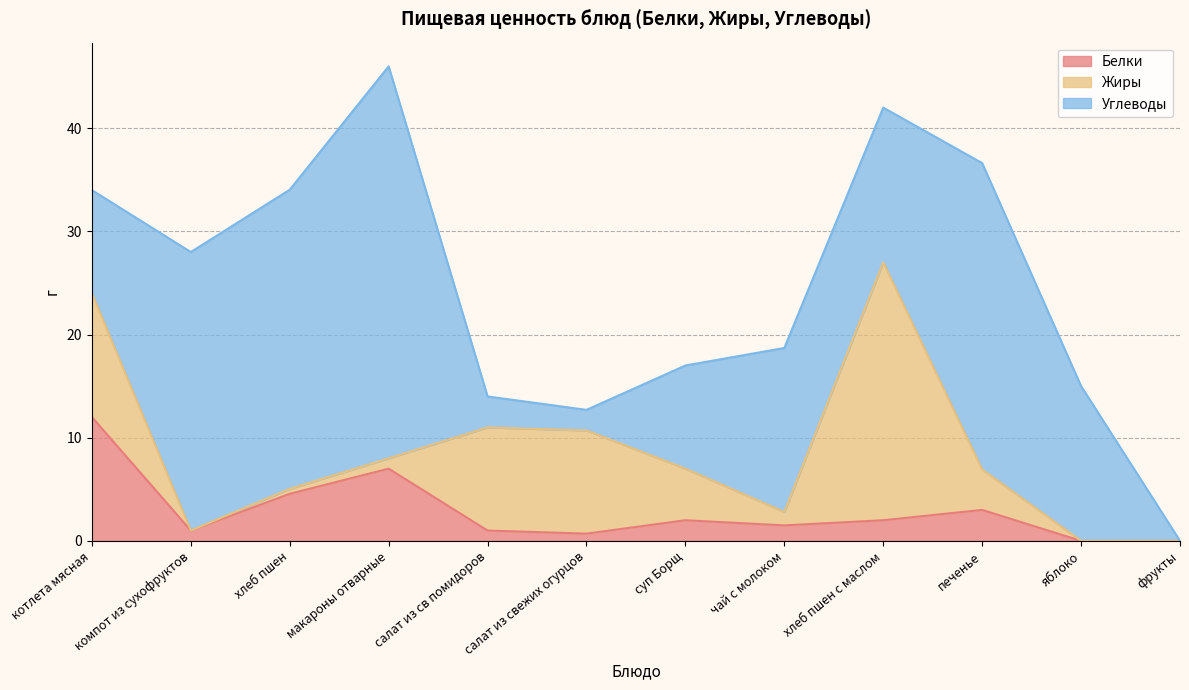

How many values in Углеводы are above zero?

11